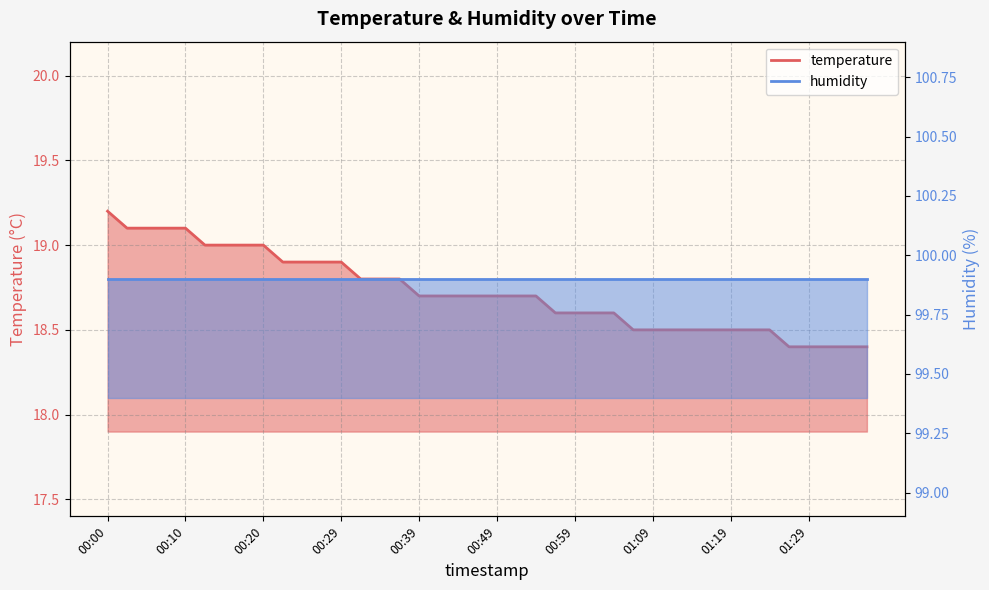

What position from the right is 00:49?

20